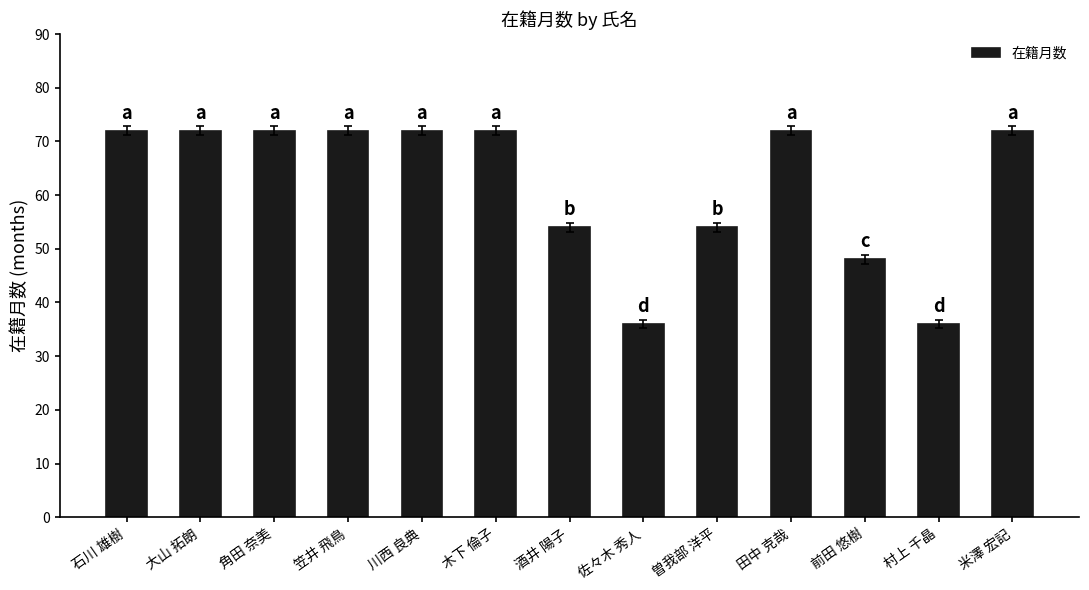

Reading right to left, what are all the values shown in this chart?

米澤 宏記=72	村上 千晶=36	前田 悠樹=48	田中 克哉=72	曽我部 洋平=54	佐々木 秀人=36	酒井 陽子=54	木下 倫子=72	川西 良典=72	笠井 飛鳥=72	角田 奈美=72	大山 拓朗=72	石川 雄樹=72